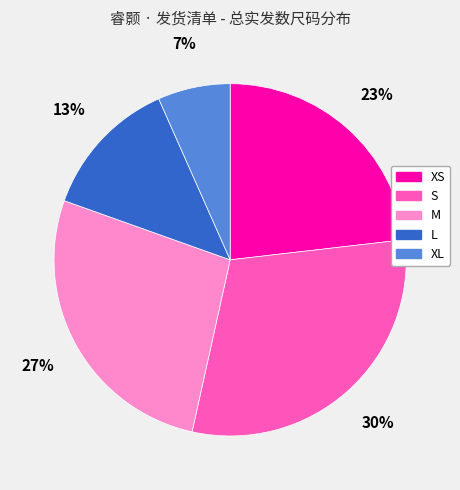

Is L the majority of the pie?

No